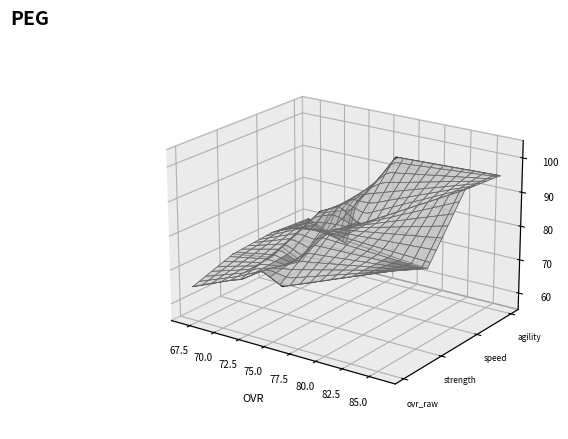

True or false: ovr_raw and strength intersect in this chart.

False